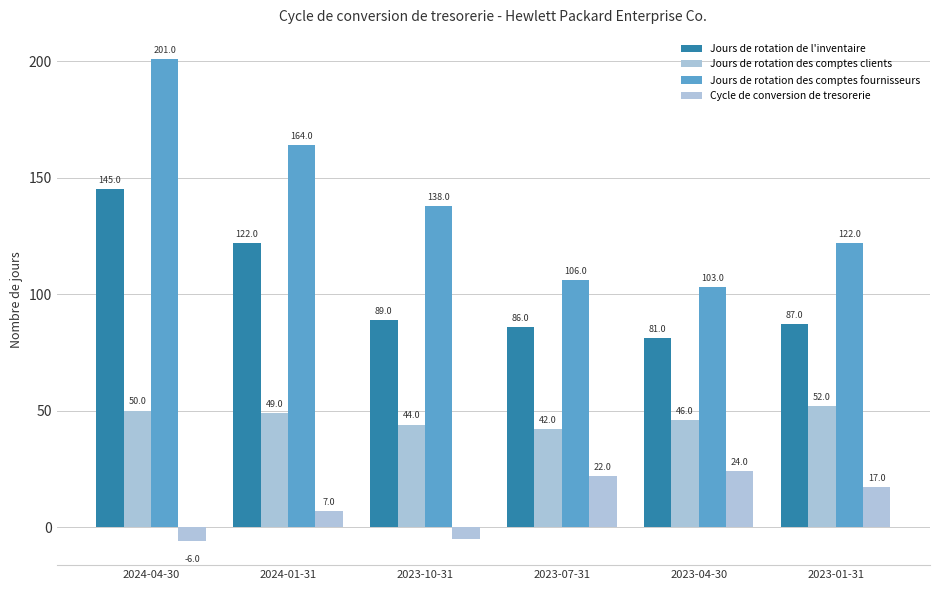

At 2023-10-31, list the series in order from smallest to largest.

Cycle de conversion de tresorerie, Jours de rotation des comptes clients, Jours de rotation de l'inventaire, Jours de rotation des comptes fournisseurs